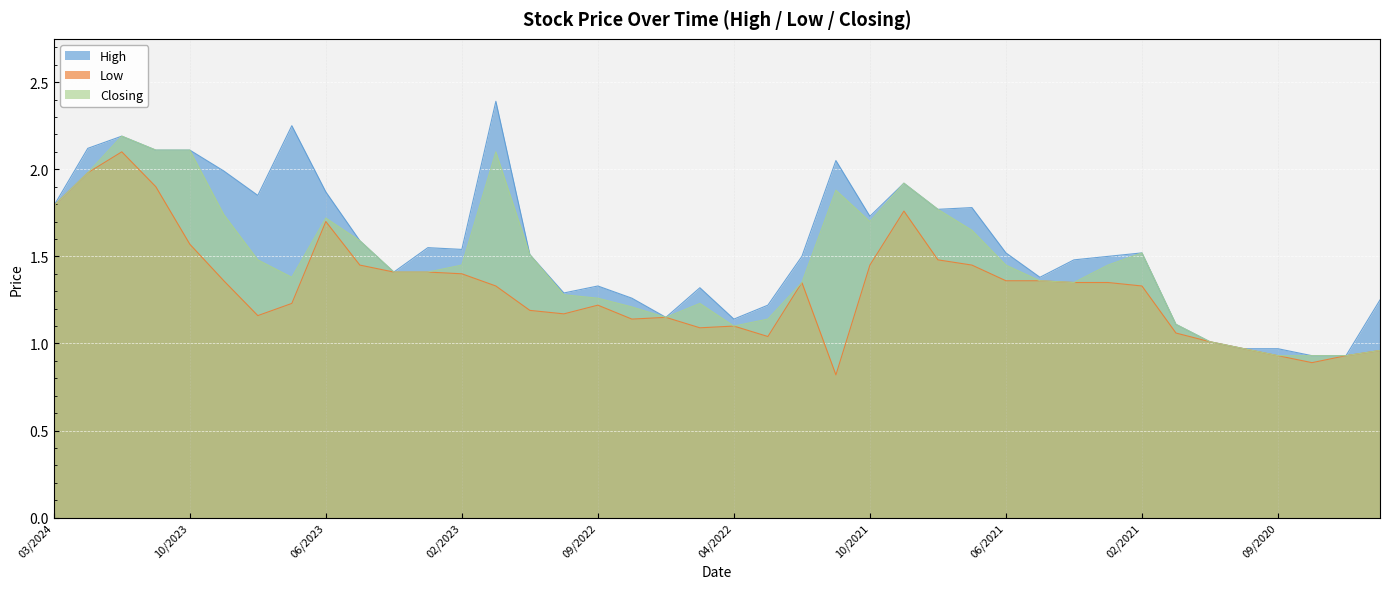

Rank the categories by High value from lowest to highest.

08/2020, 07/2020, 10/2020, 09/2020, 11/2020, 12/2020, 04/2022, 07/2022, 03/2022, 06/2020, 08/2022, 10/2022, 06/2022, 09/2022, 05/2021, 04/2023, 04/2021, 02/2022, 03/2021, 11/2022, 06/2021, 02/2021, 02/2023, 03/2023, 05/2023, 10/2021, 08/2021, 07/2021, 03/2024, 08/2023, 06/2023, 09/2021, 09/2023, 12/2021, 11/2023, 10/2023, 02/2024, 01/2024, 07/2023, 12/2022